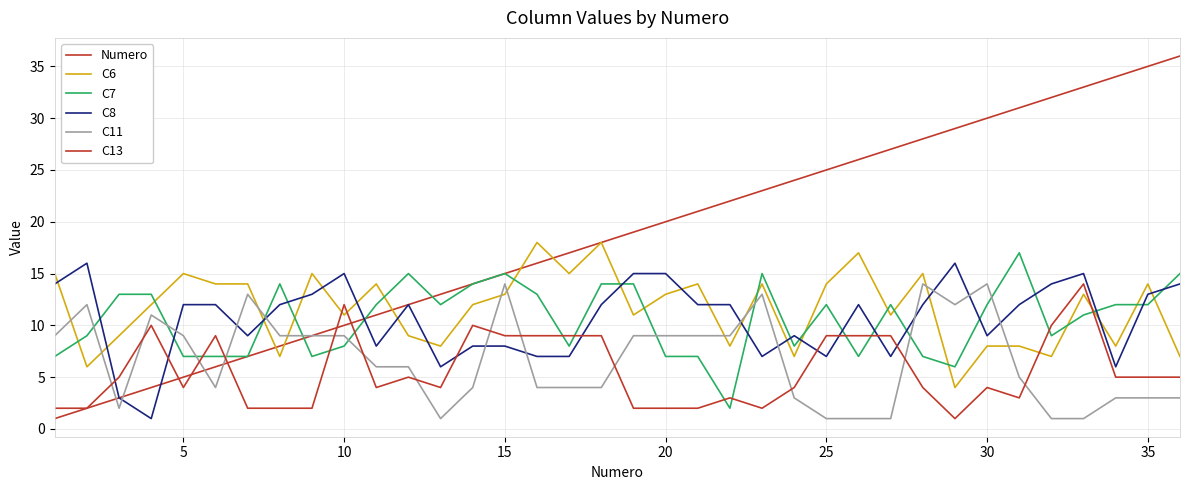

How many lines are shown in the chart?

6